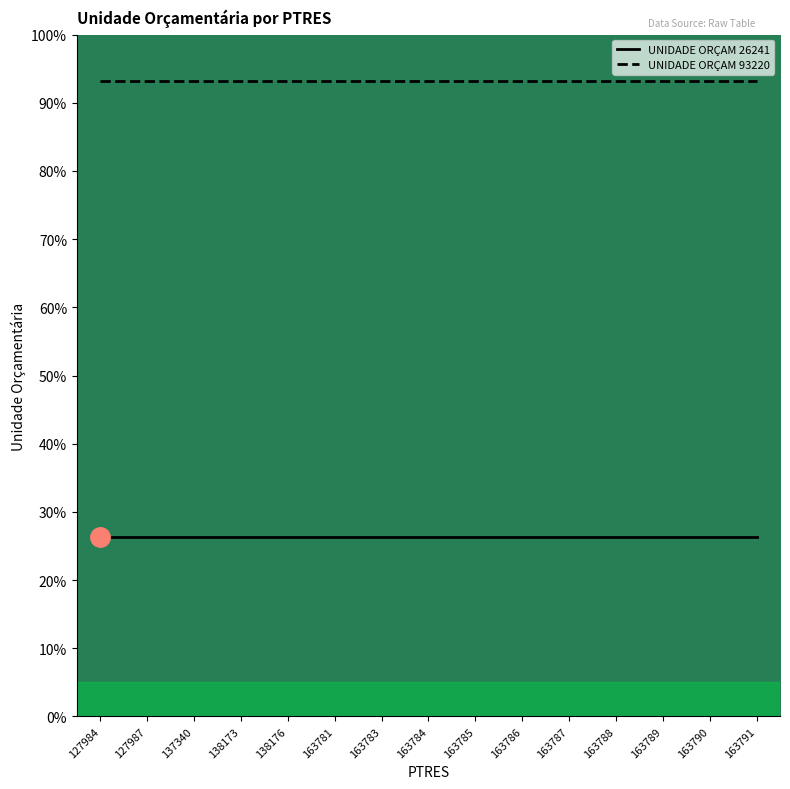

True or false: UNIDADE ORÇAM 26241 has more than 2 interior local peaks.

False